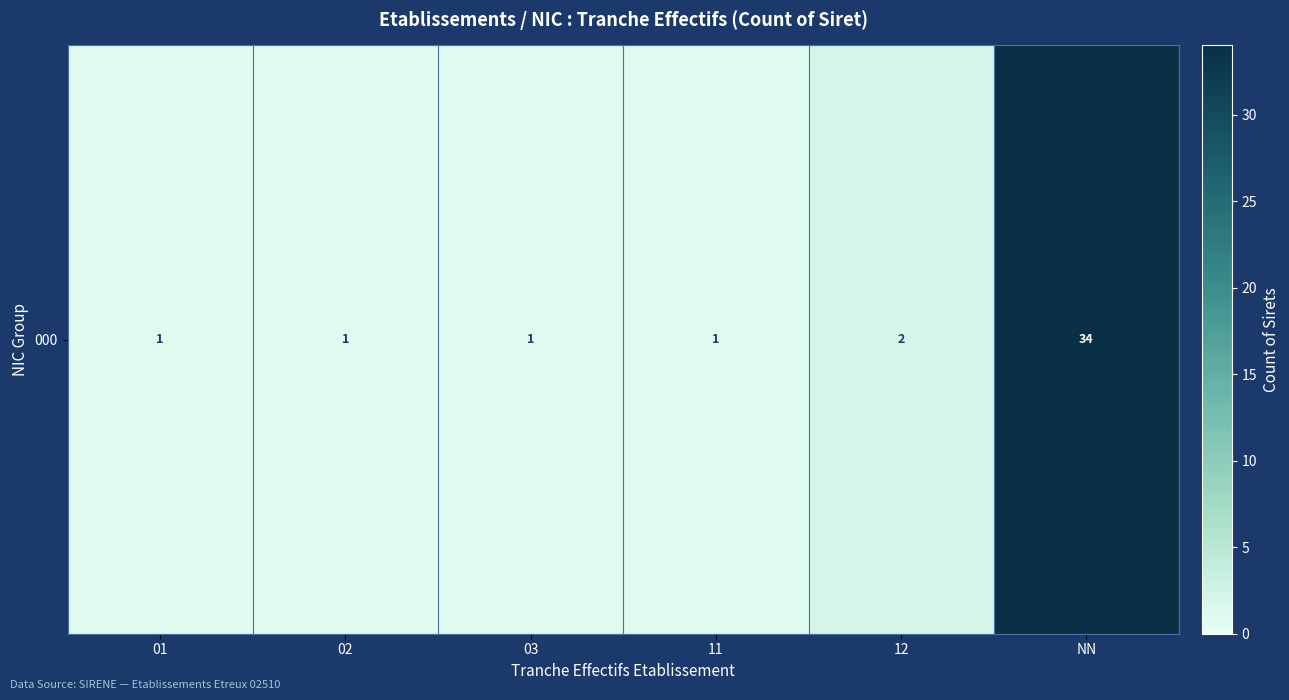

Reading left to right, what are all the values shown in this chart?

1	1	1	1	2	34